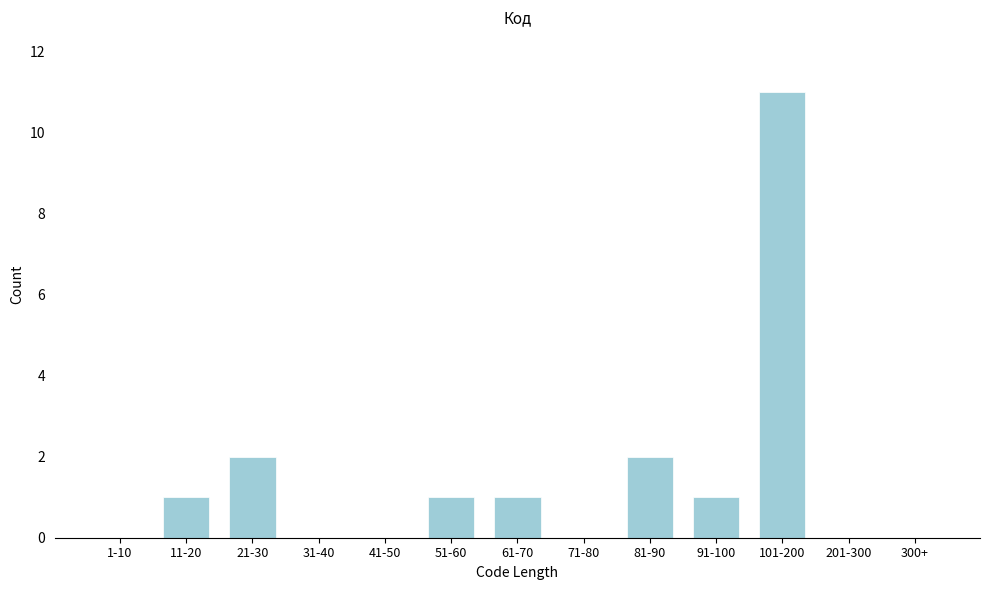

Reading left to right, extract all data points from this chart.

1-10=0	11-20=1	21-30=2	31-40=0	41-50=0	51-60=1	61-70=1	71-80=0	81-90=2	91-100=1	101-200=11	201-300=0	300+=0